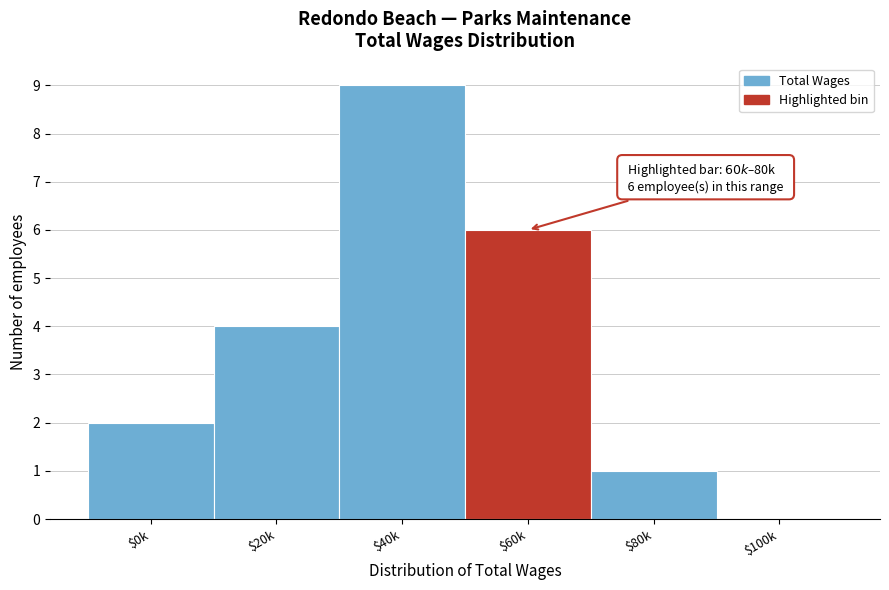

Which label corresponds to the largest value in the chart?

$40k